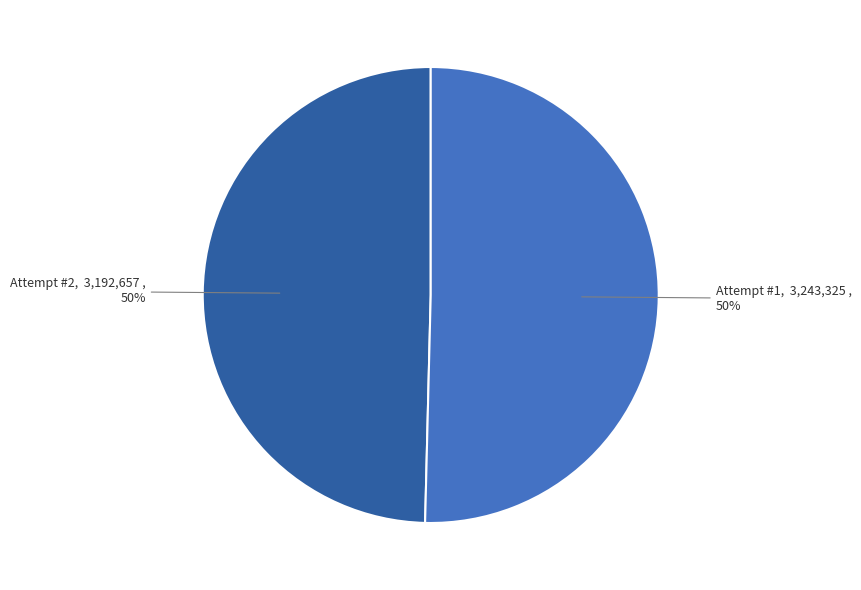

To the nearest percent, what is the average slice percentage?

50%